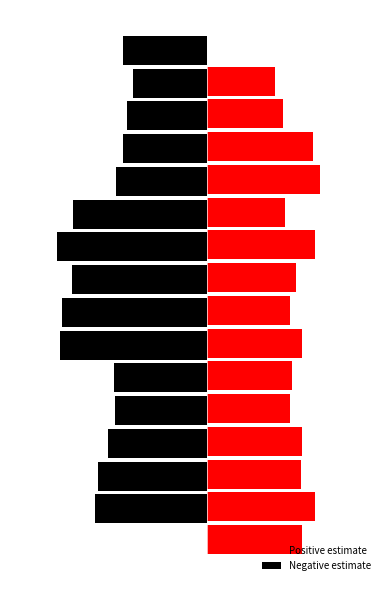

Reading right to left, what are all the values shown in this chart?

Positive estimate: 0.1	0.1	0.1	0.1	0.1	0.1	0.1	0.1	0.1	0.1	0.1	0.1	0.1	0.1	0.1
Negative estimate: -0.1	-0.1	-0.1	-0.1	-0.1	-0.2	-0.2	-0.2	-0.2	-0.2	-0.1	-0.1	-0.1	-0.1	-0.1